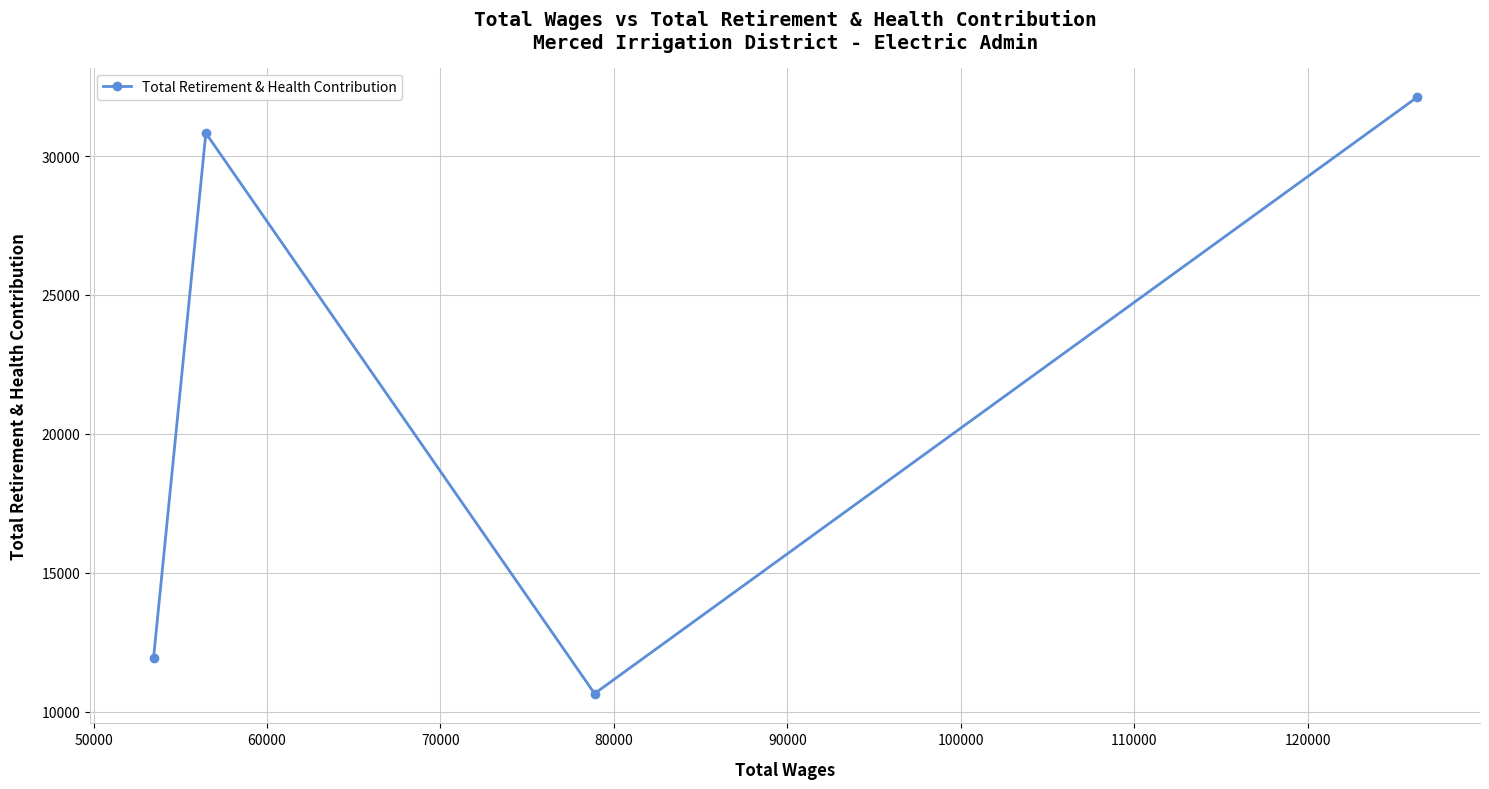

What is the value of the 2nd point from the left?

30824